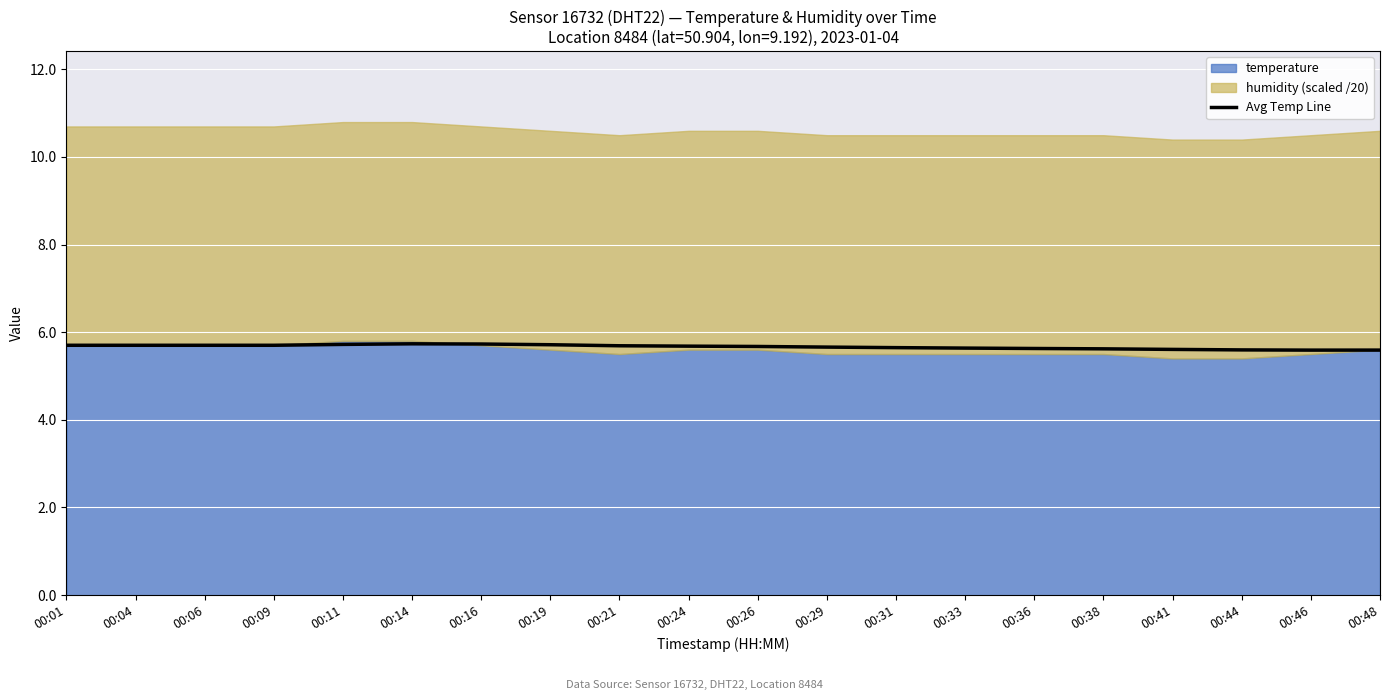

How many lines are shown in the chart?

1